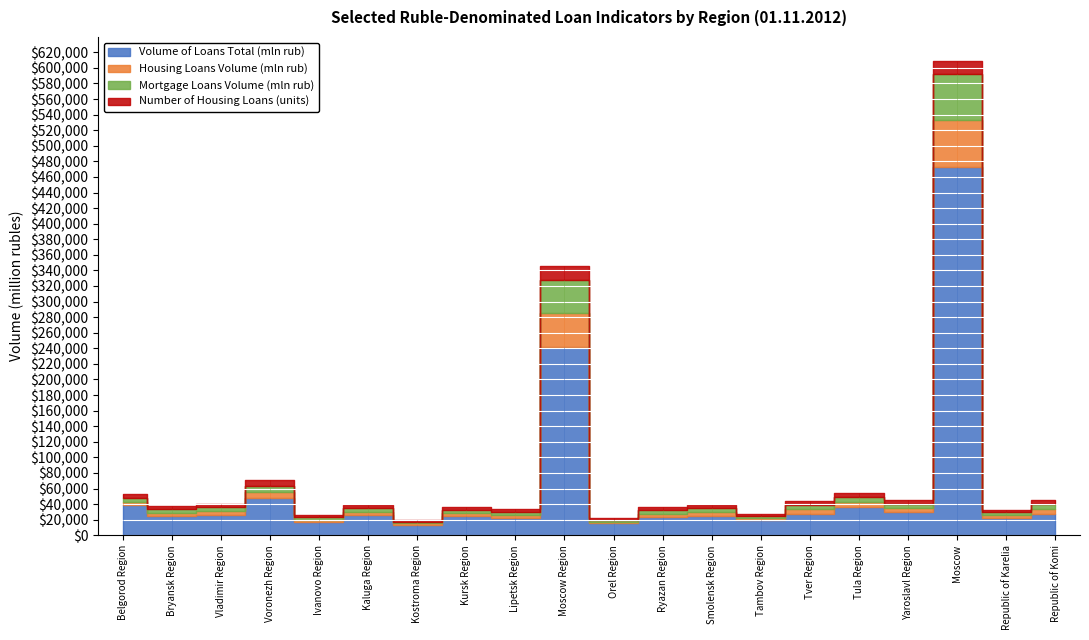

The Volume of Loans Total (mln rub) series shows 44335 at Bryansk Region. True or false?

False